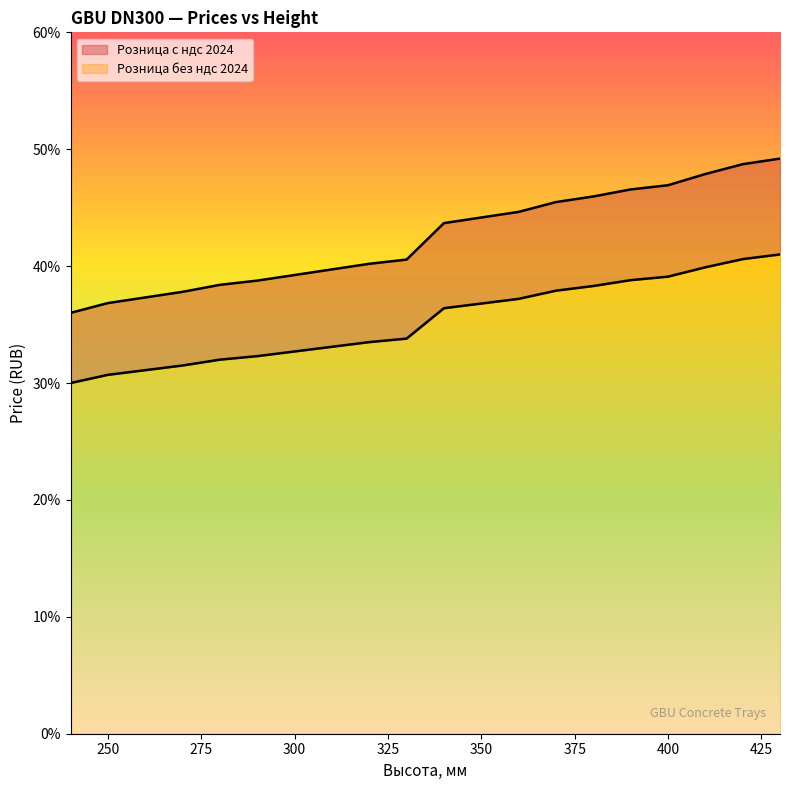

Between 280 and 390, which series saw the biggest shift?

Розница с ндс 2024